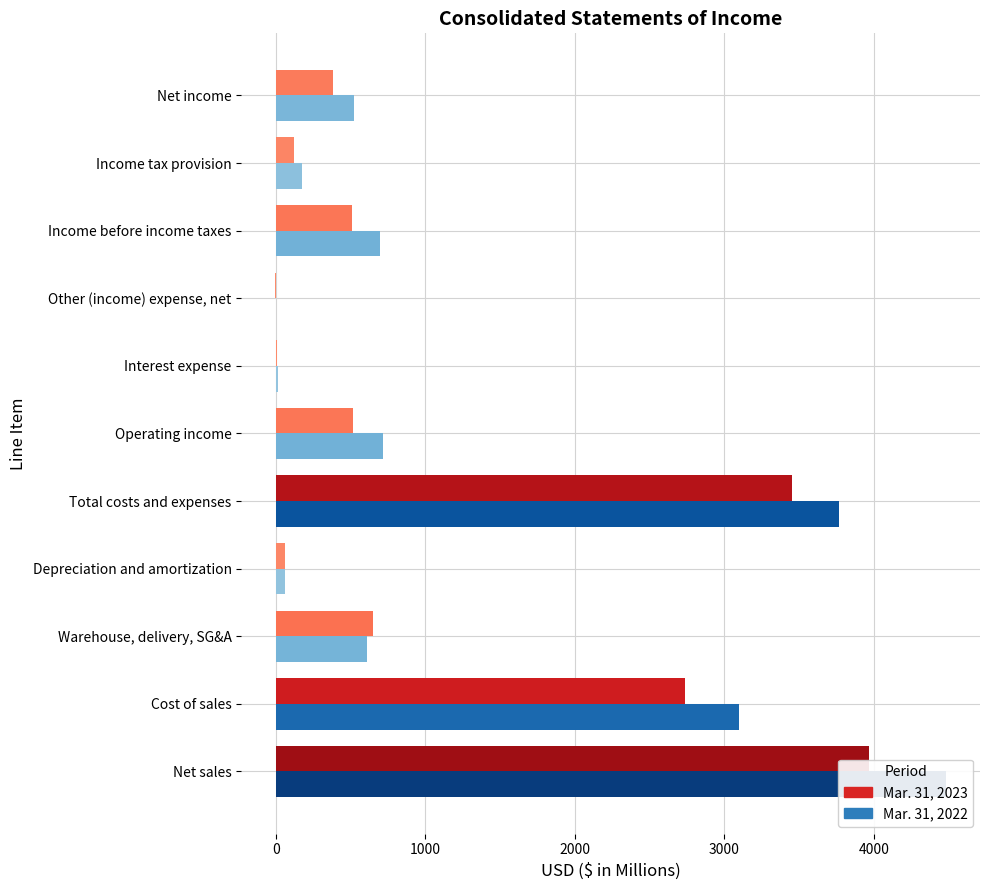

List the series in order of their overall mean, lowest first.

Mar. 31, 2023, Mar. 31, 2022